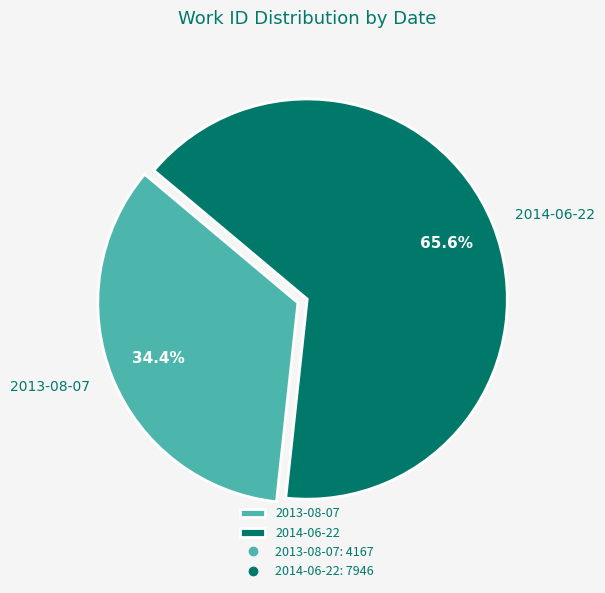

What is the total percentage of 2014-06-22 and 2013-08-07?

100.0%